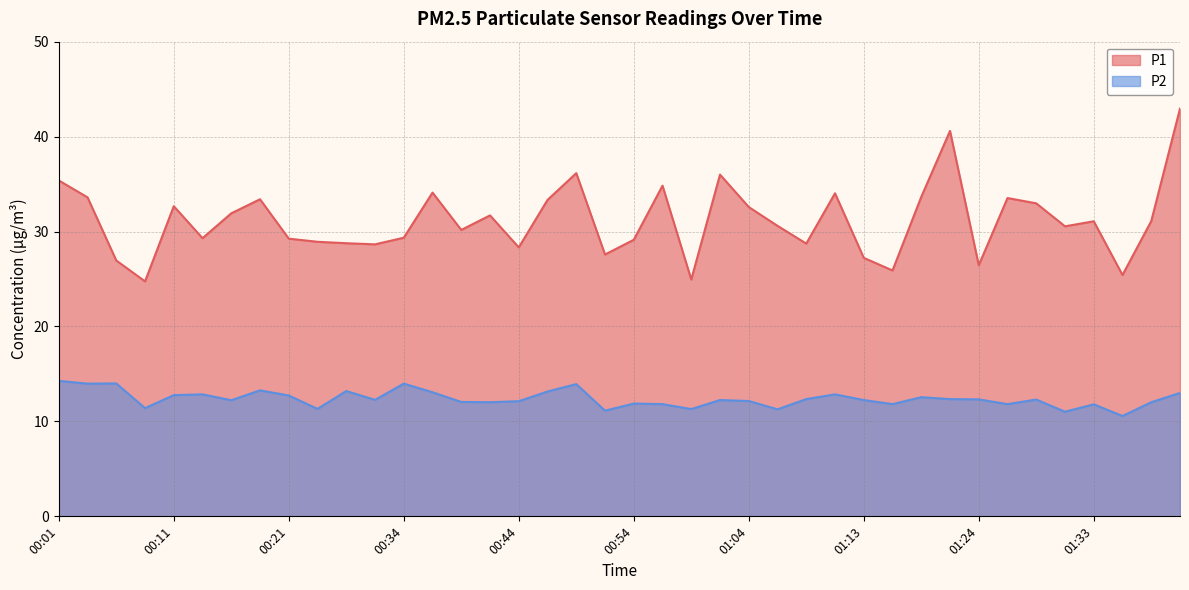

What is the difference between the P1 values at 00:24 and 00:16?

3.0